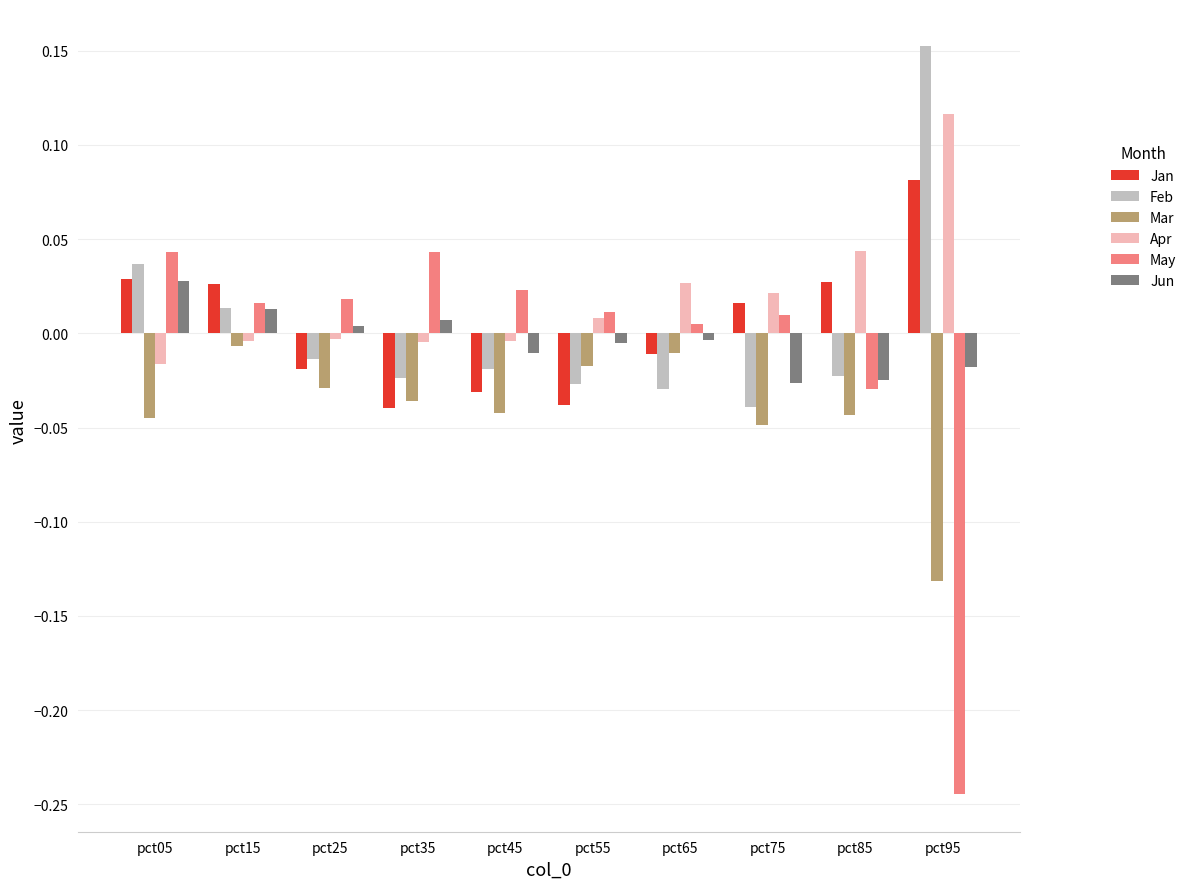

Is it true that Jun equals -0.0 at pct85?

True